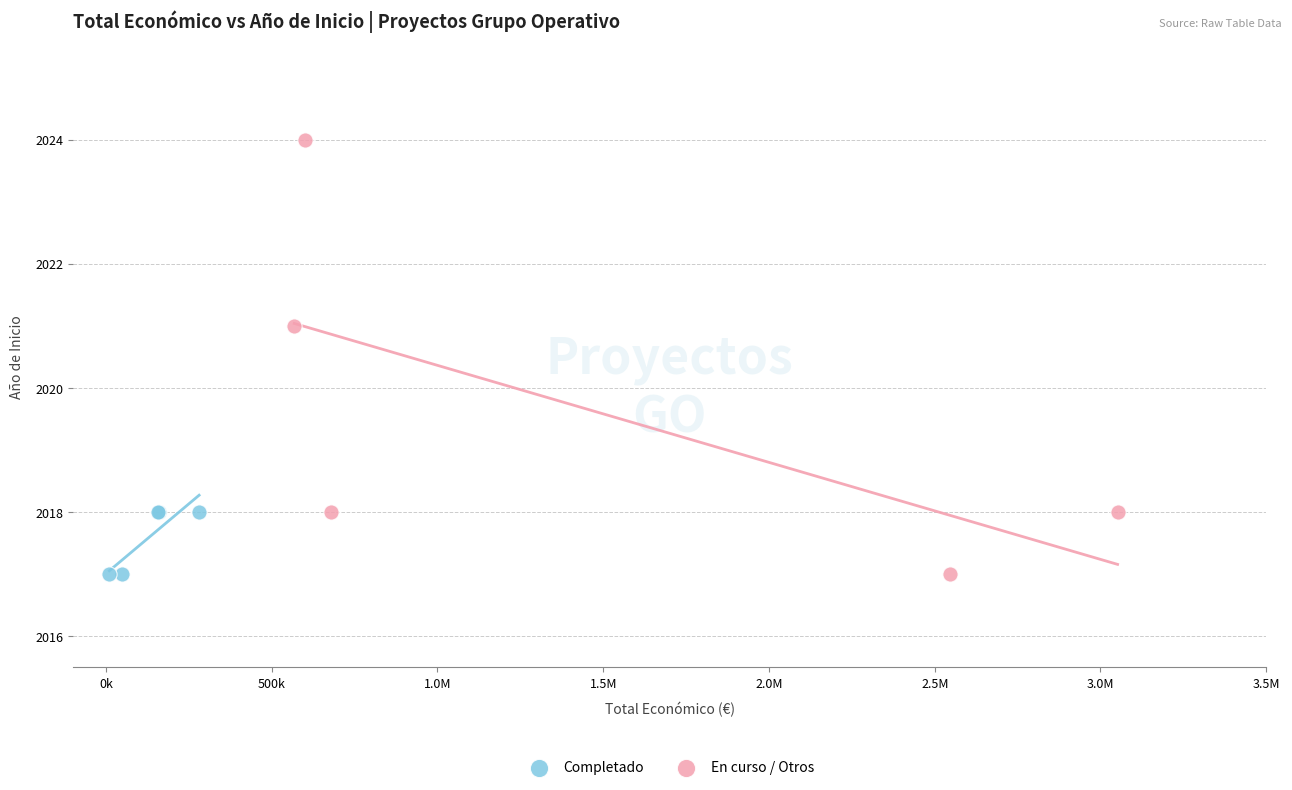

Which series contains the highest Y value?

En curso / Otros